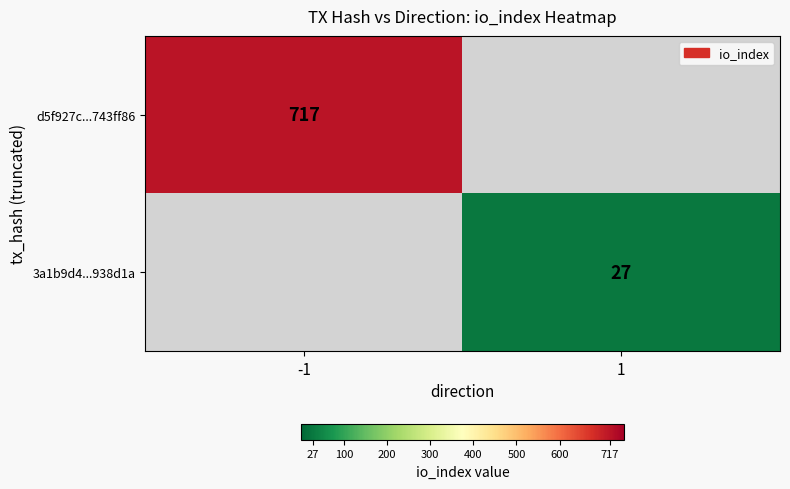

True or false: d5f927c...743ff86 has a value of 990 at -1.

False